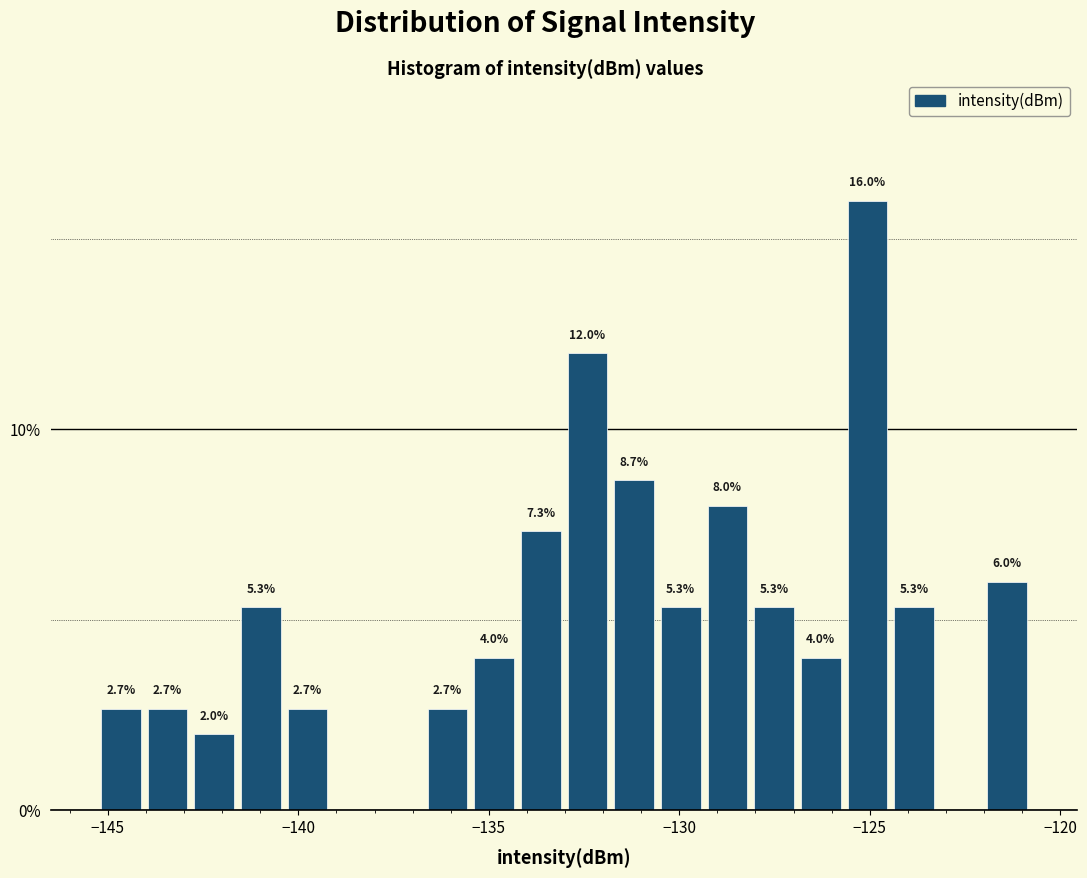

Read against the x-axis, roughly where is the centre of the tallest bar?

-125.0